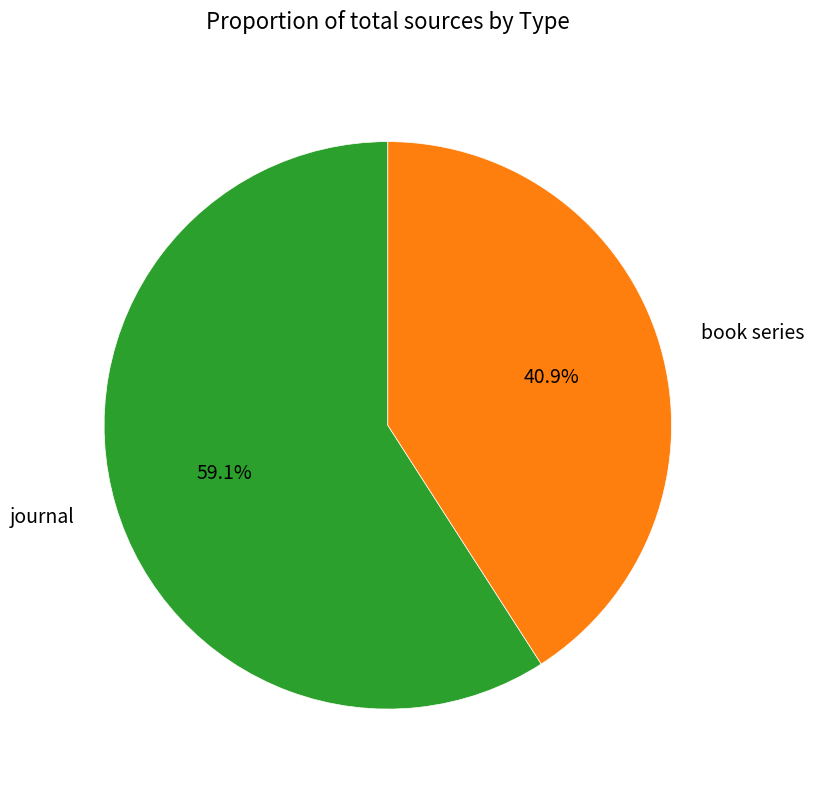

Approximately how many times larger is the value at journal compared to book series?

1.4